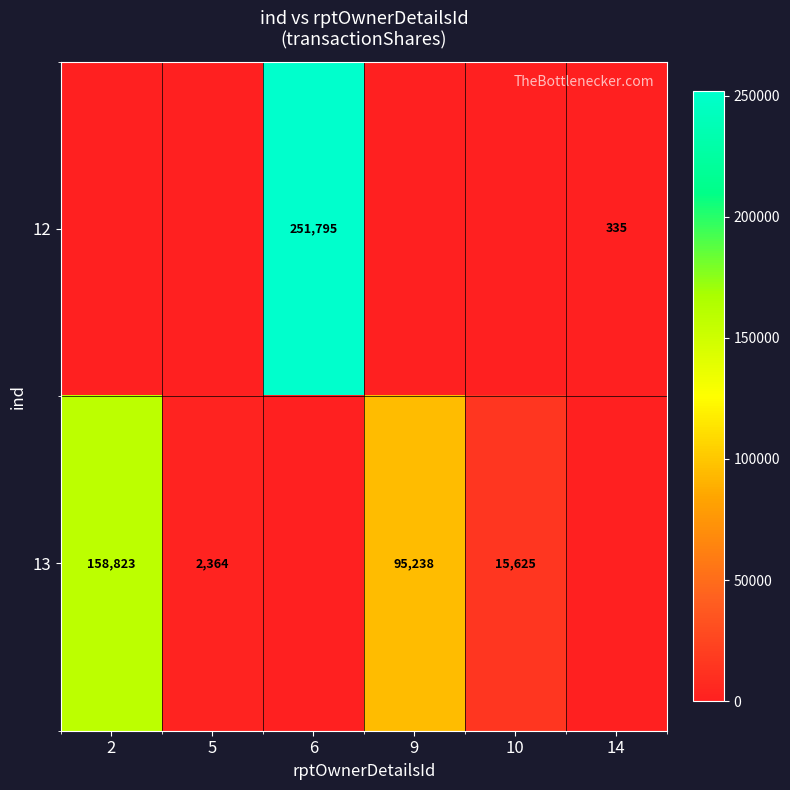

True or false: 12 has a value of 173 at 14.

False